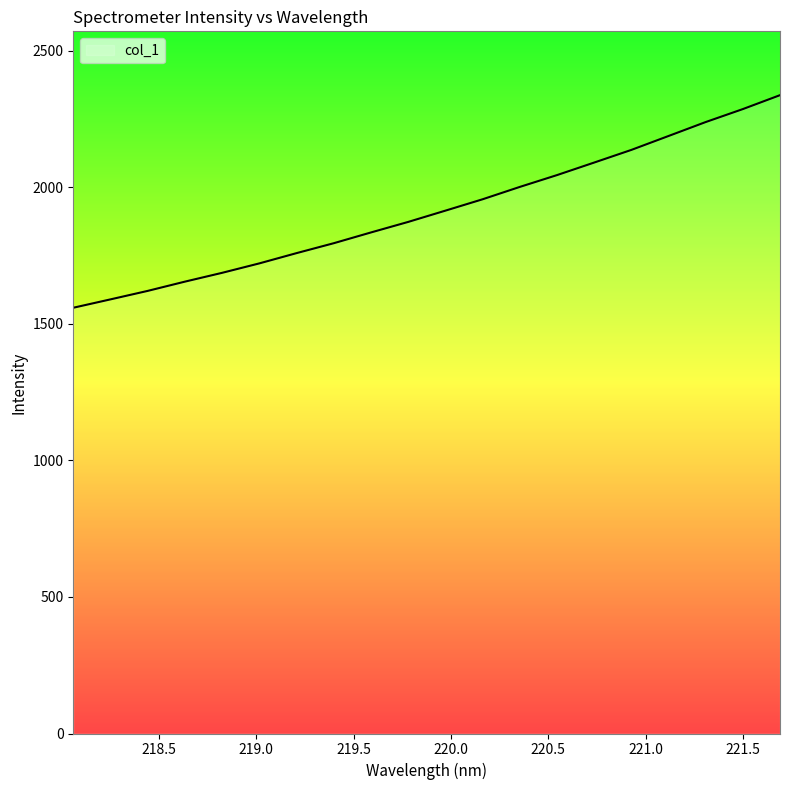

What is the maximum value shown in the chart?

2337.3